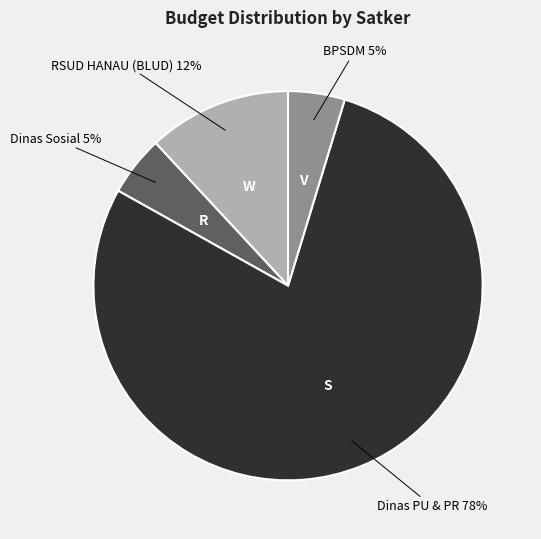

Do RSUD HANAU (BLUD) and Dinas Sosial together represent more than half of the pie?

No